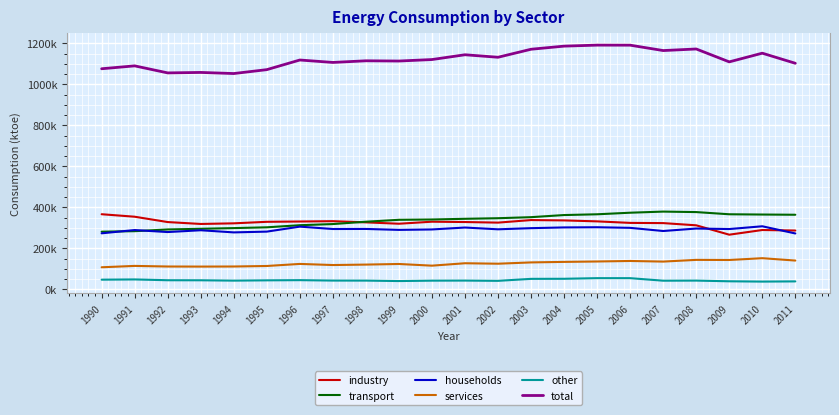

At how many categories does at least one series exceed 1012439?

22